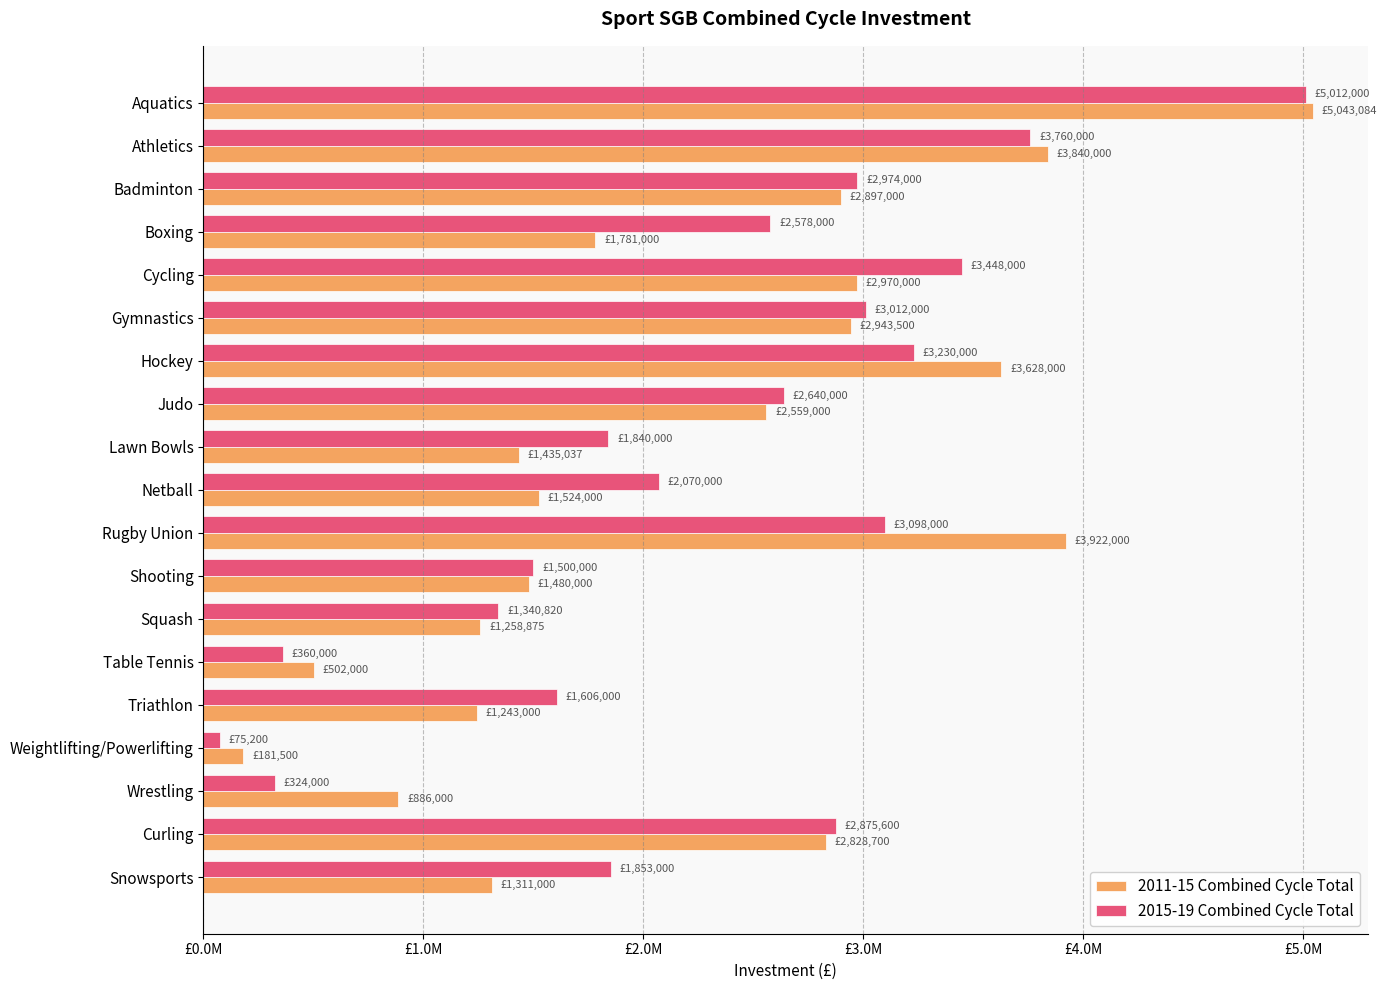

Rank the series by their average value, from highest to lowest.

2015-19 Combined Cycle Total, 2011-15 Combined Cycle Total